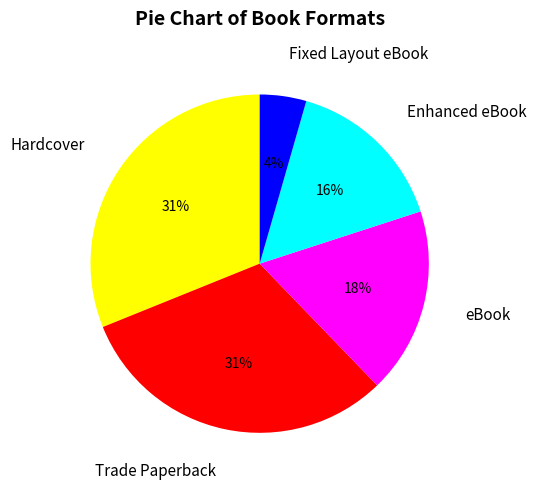

How many slices are in this pie chart?

5